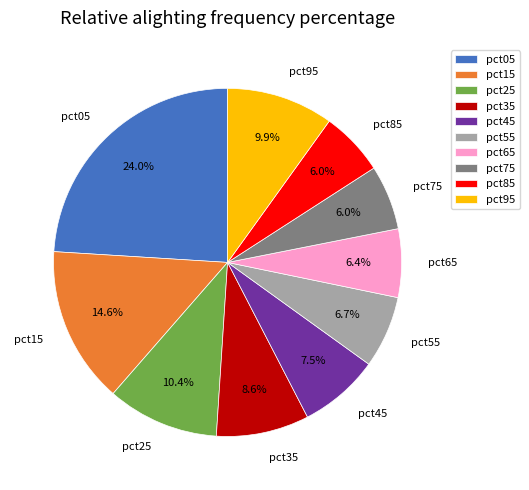

Is there a majority slice in this chart?

No